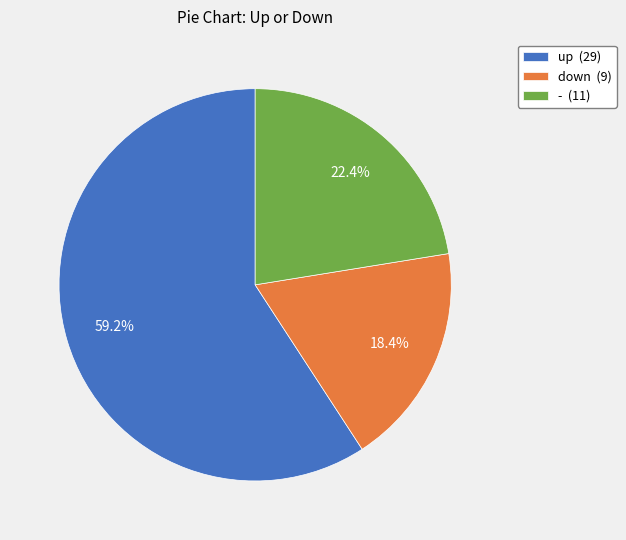

True or false: up accounts for 59% of the total.

True